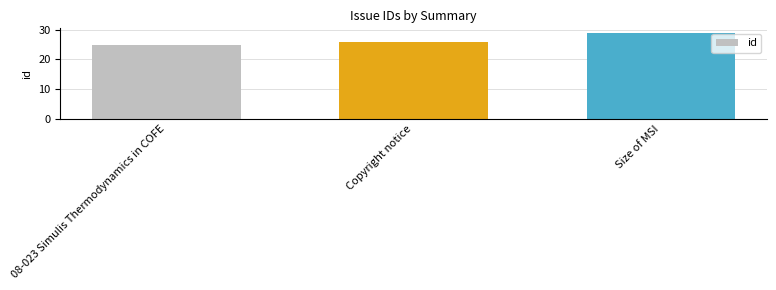

Is it true that the value at Size of MSI is 38?

False